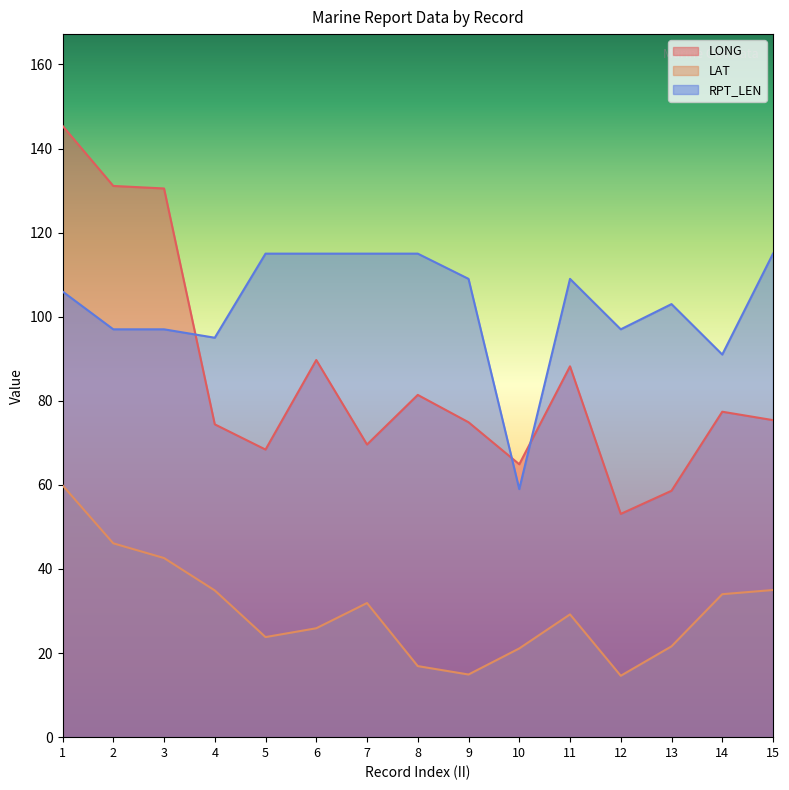

What is the difference between the RPT_LEN values at 4 and 11?

14.0